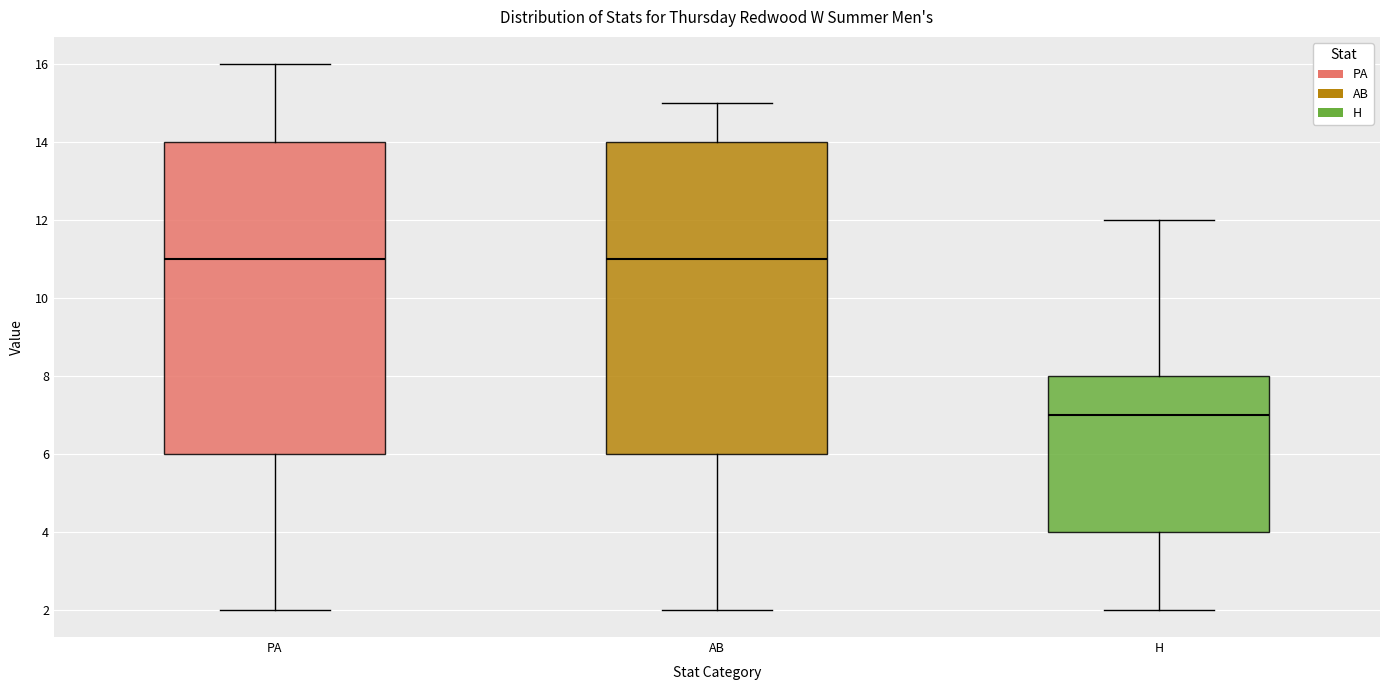

Reading left to right, transcribe this box plot: for each box, give where its median line is, the range the box spans, and where its two whiskers end, as read against the y-axis. The values are not printed on the chart, so give them approximately, as read against the axis.

PA: median 11, box 6 to 14, whiskers 2 to 16
AB: median 11, box 6 to 14, whiskers 2 to 15
H: median 7, box 4 to 8, whiskers 2 to 12